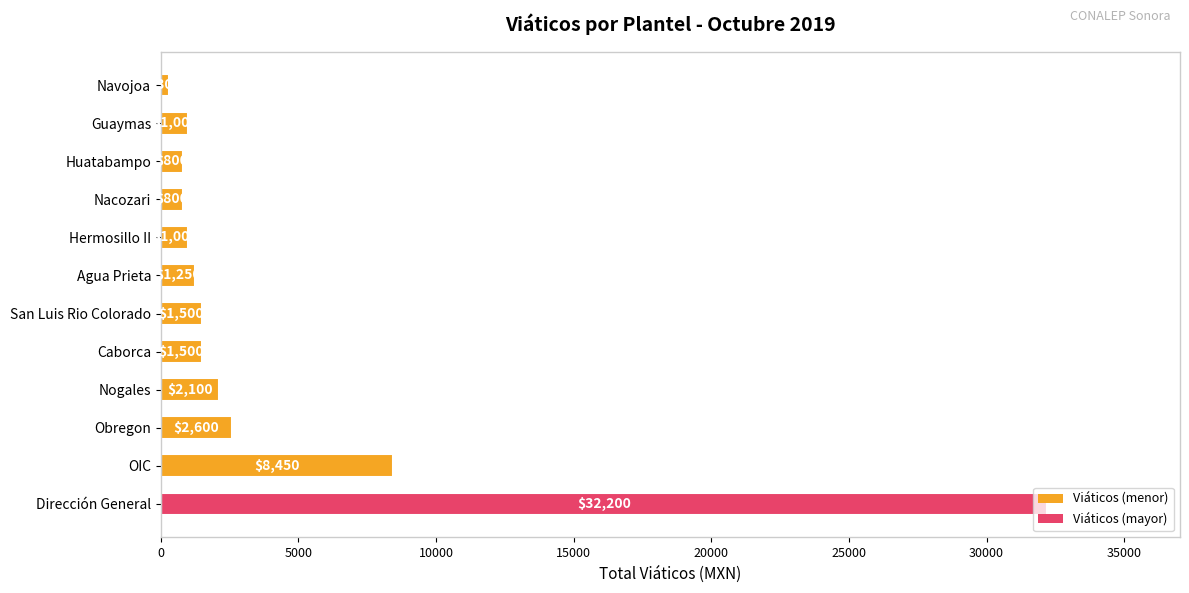

Are the bars grouped side by side (vs. stacked)?

No